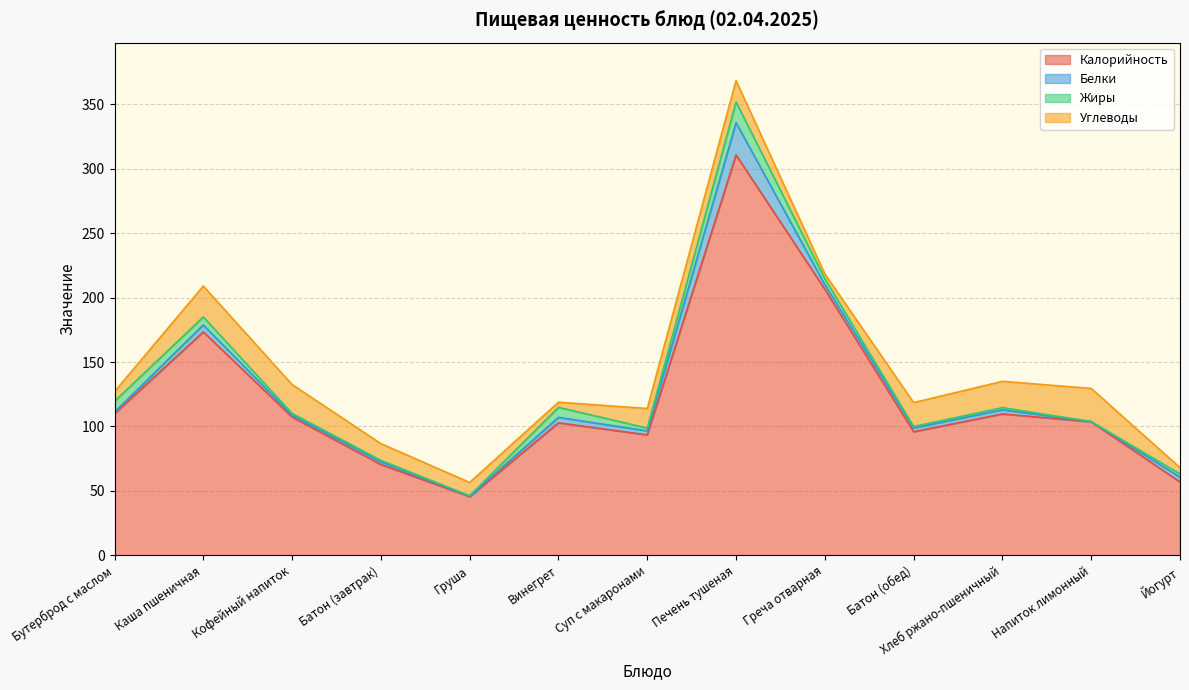

Which has a higher value, Кофейный напиток or Хлеб ржано-пшеничный?

Хлеб ржано-пшеничный